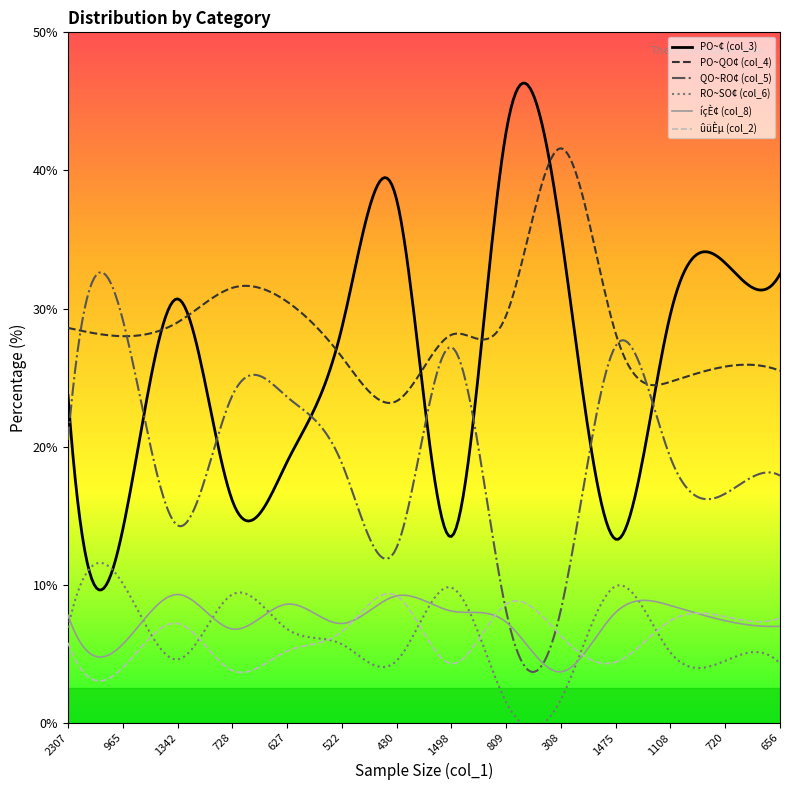

True or false: PO~¢ (col_3) and íçÈ¢ (col_8) intersect in this chart.

False